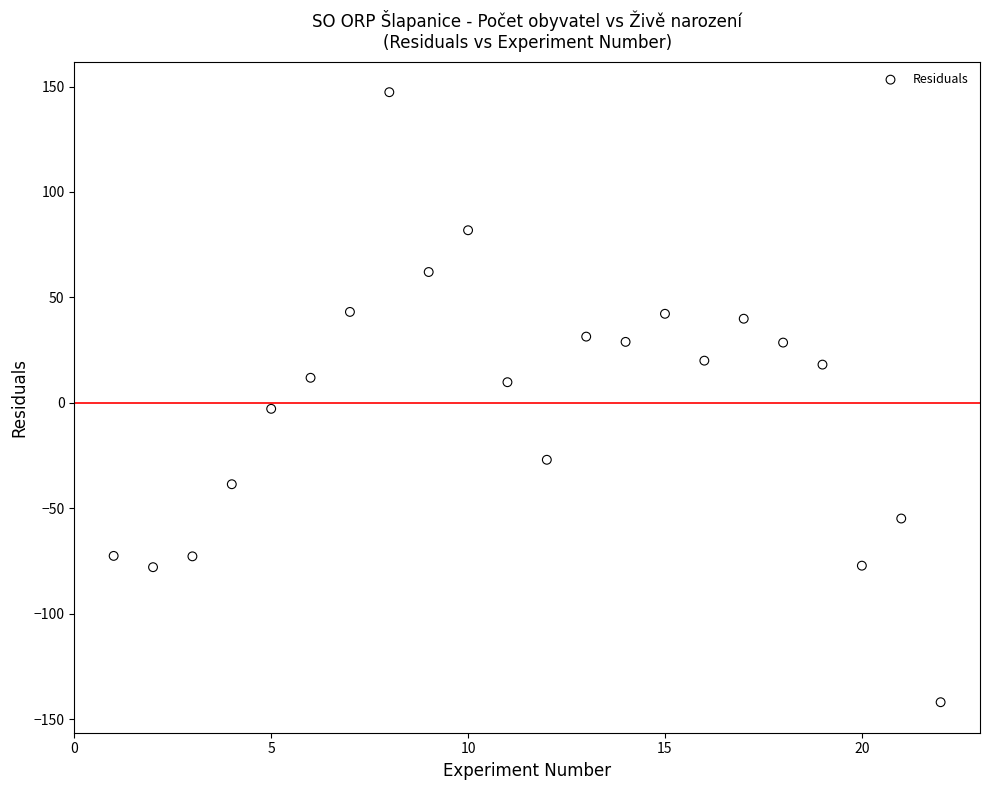

What is the range of Y values (max minus min)?

289.2